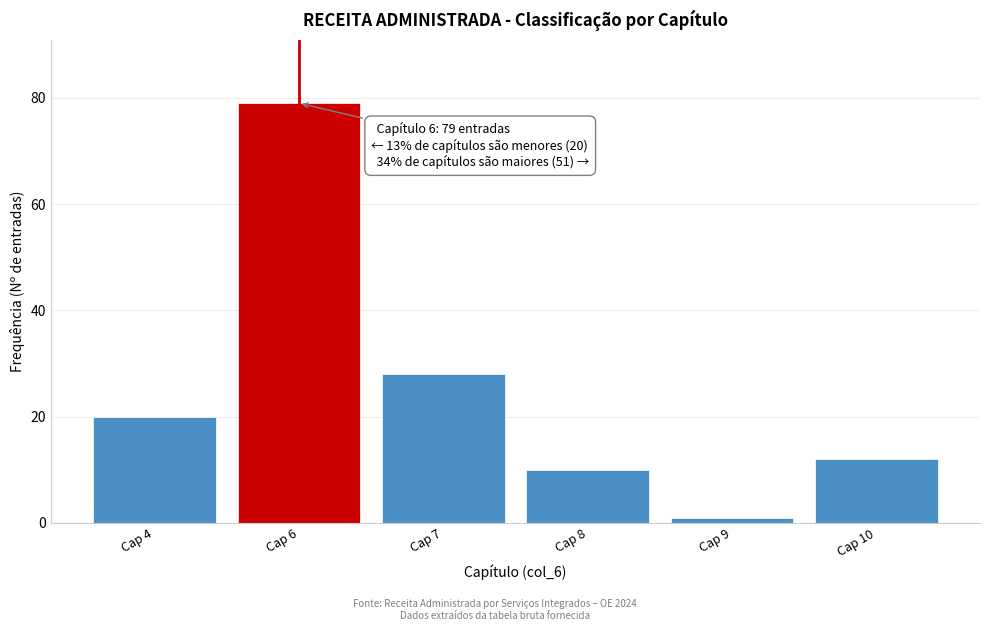

Reading left to right, what are all the values shown in this chart?

Cap 4=20	Cap 6=79	Cap 7=28	Cap 8=10	Cap 9=1	Cap 10=12